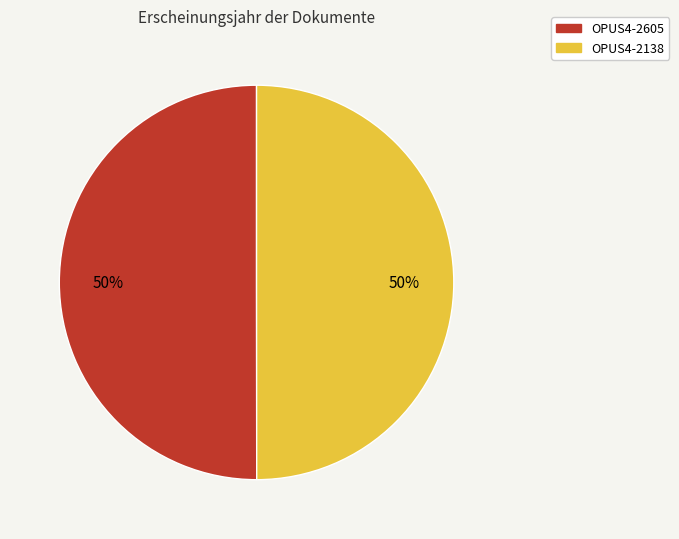

The OPUS4-2138 slice represents 50% of the pie. True or false?

True